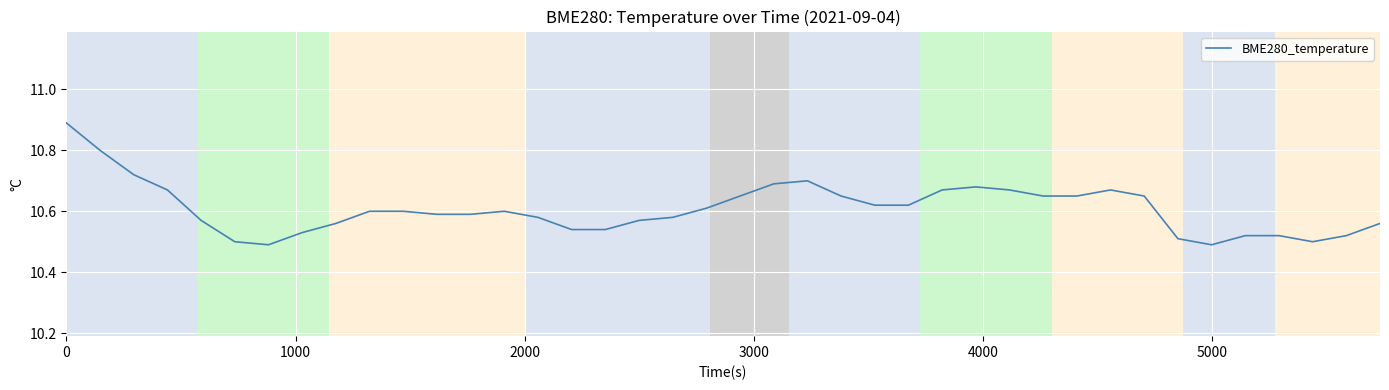

What is the difference between the maximum and minimum values?

0.4